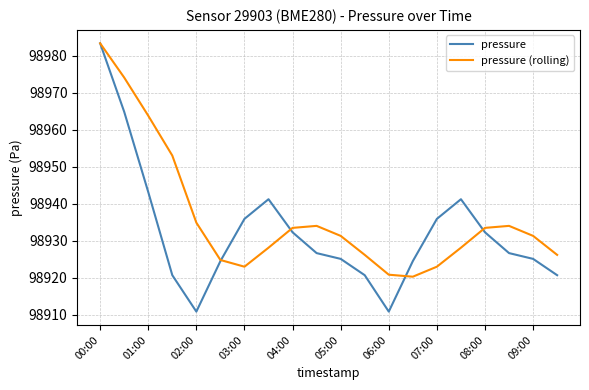

True or false: pressure and pressure (rolling) intersect in this chart.

True